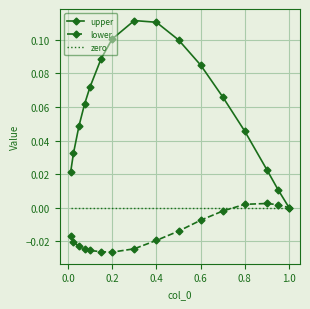

Which series has the largest total across all categories?

upper